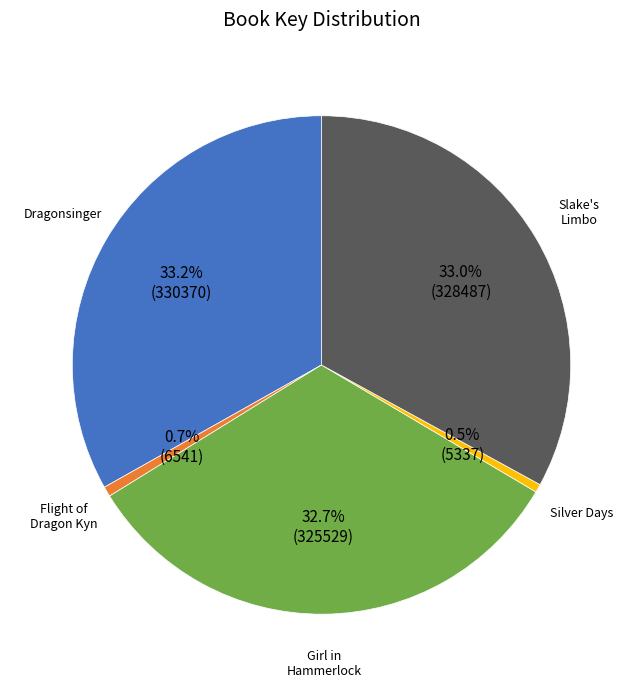

How many segments does this pie chart have?

5